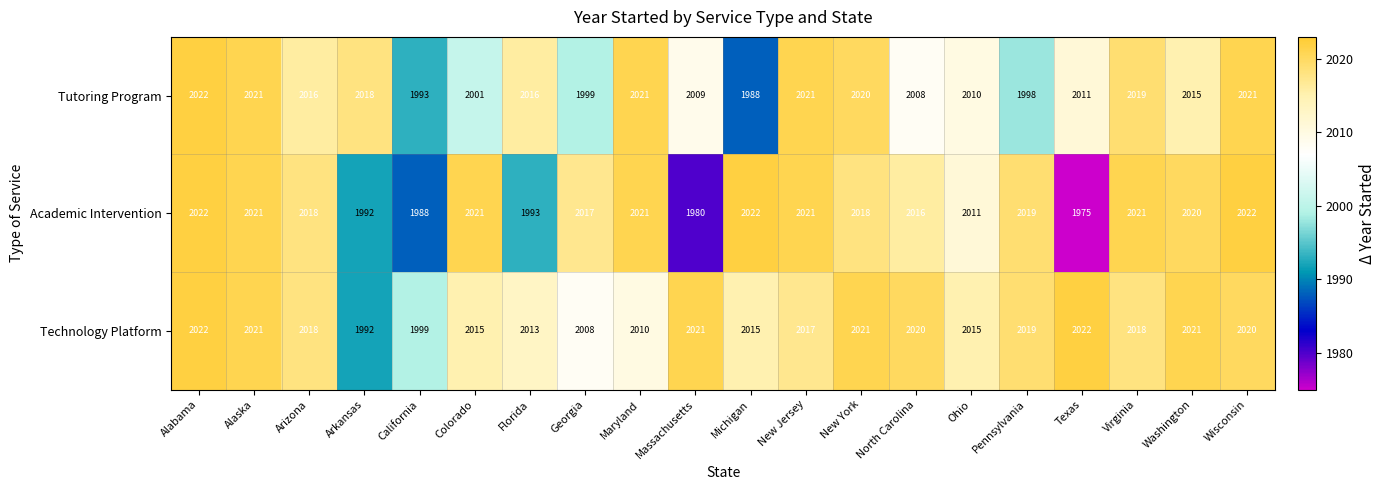

What is the greatest value displayed?

2022